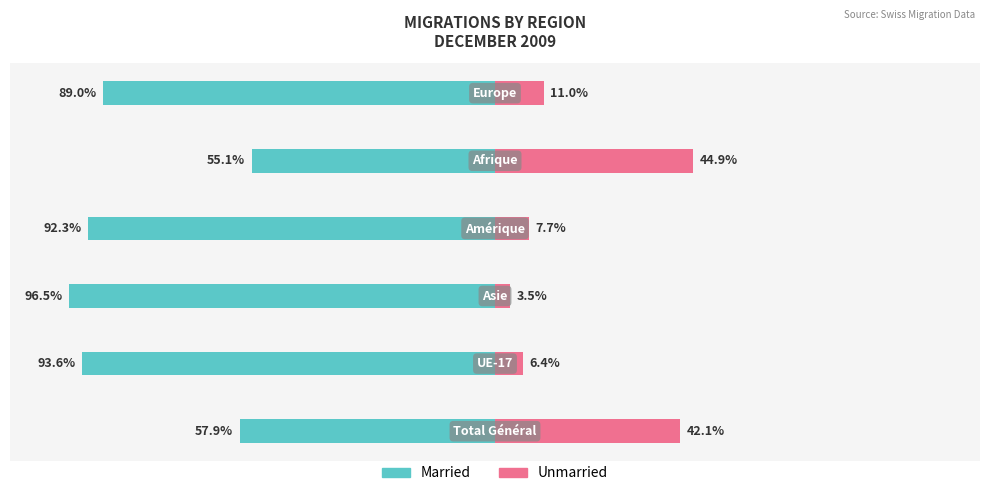

What are all the series names shown in the legend?

Married, Unmarried